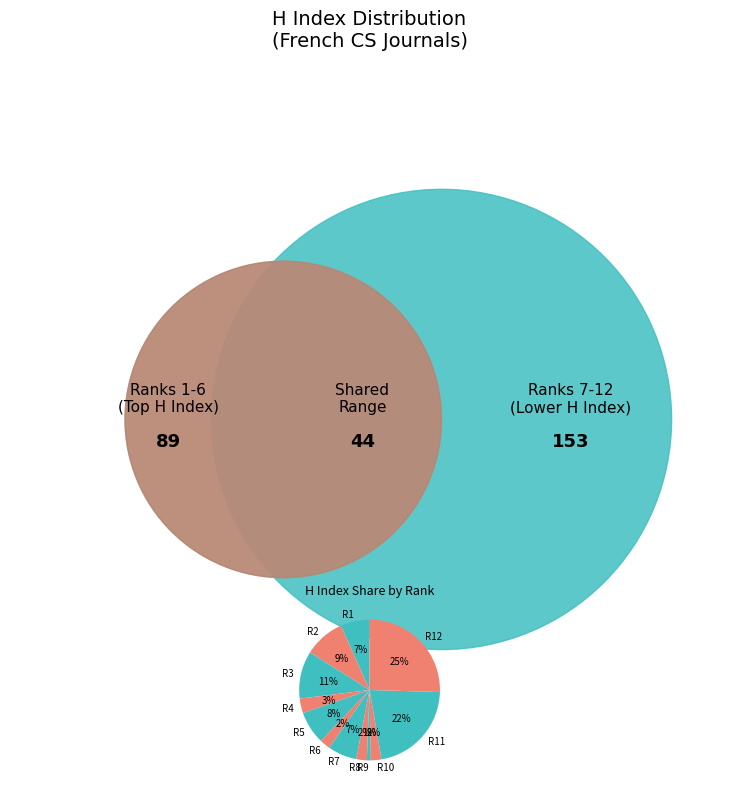

What percentage is the R4 slice, to the nearest percent?

3%